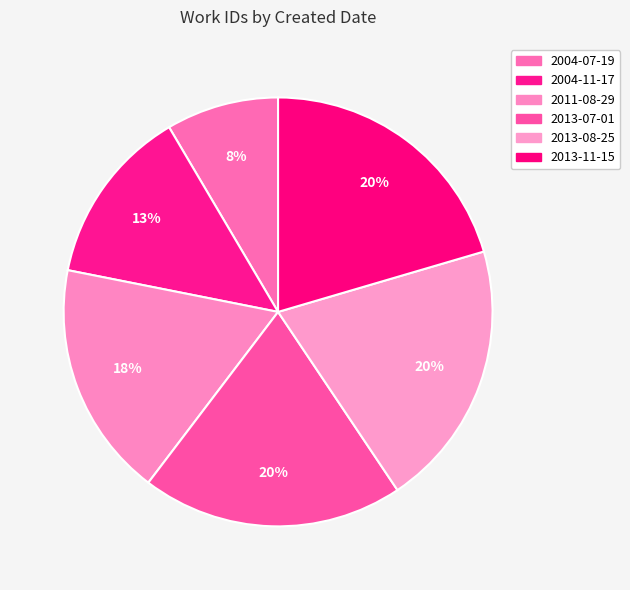

To the nearest percent, what portion does 2013-07-01 represent?

20%